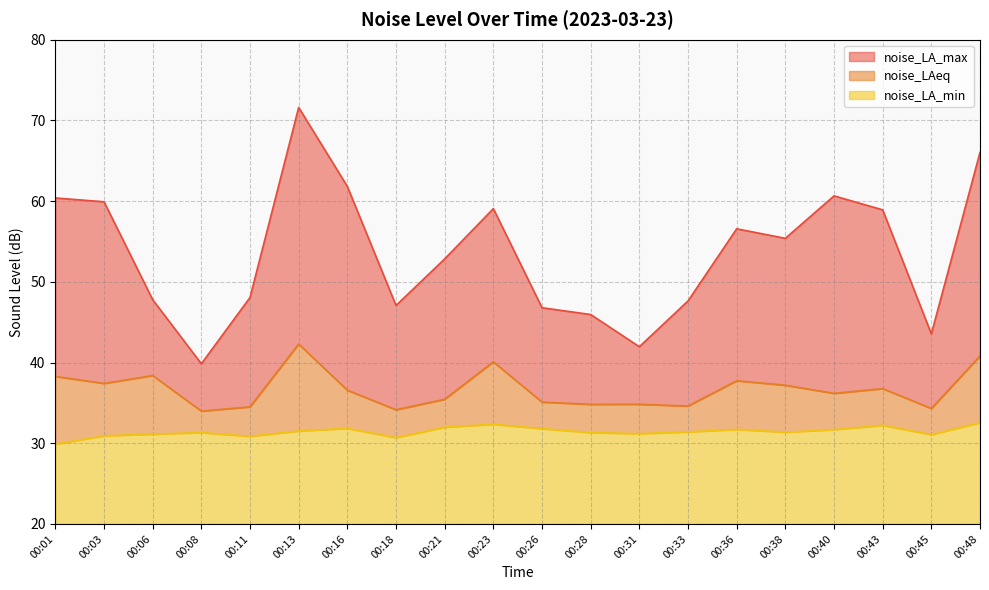

True or false: noise_LA_max has a value of 57.2 at 00:08.

False